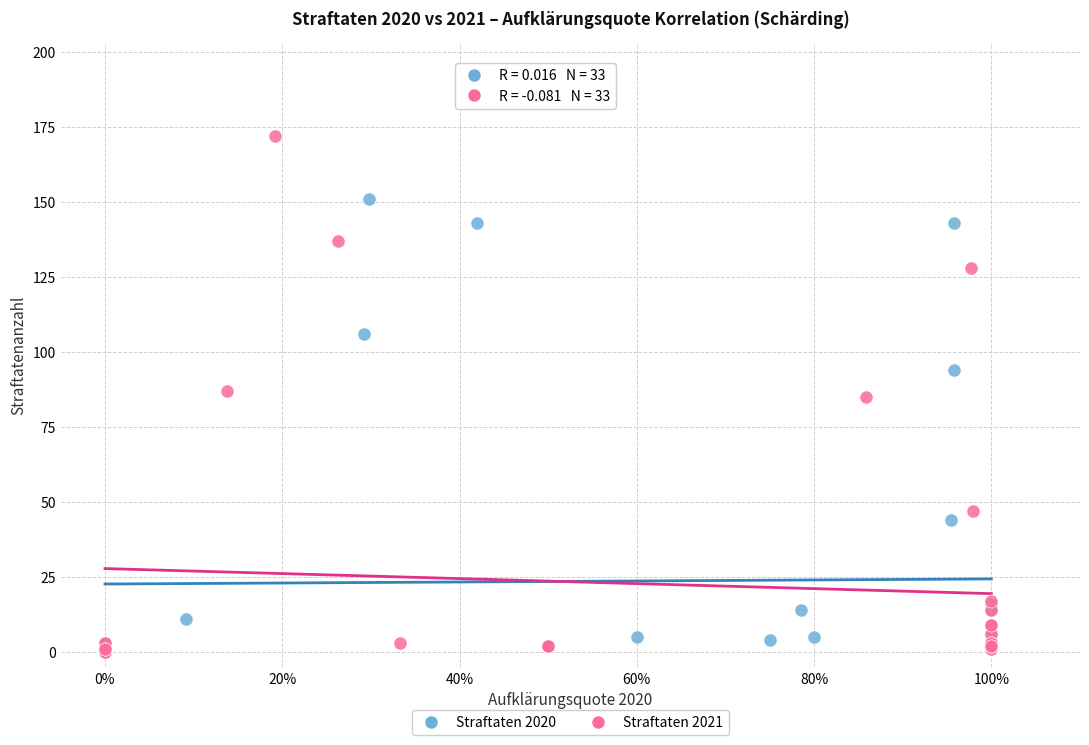

Which series has the largest Y range (max minus min)?

Straftaten 2021